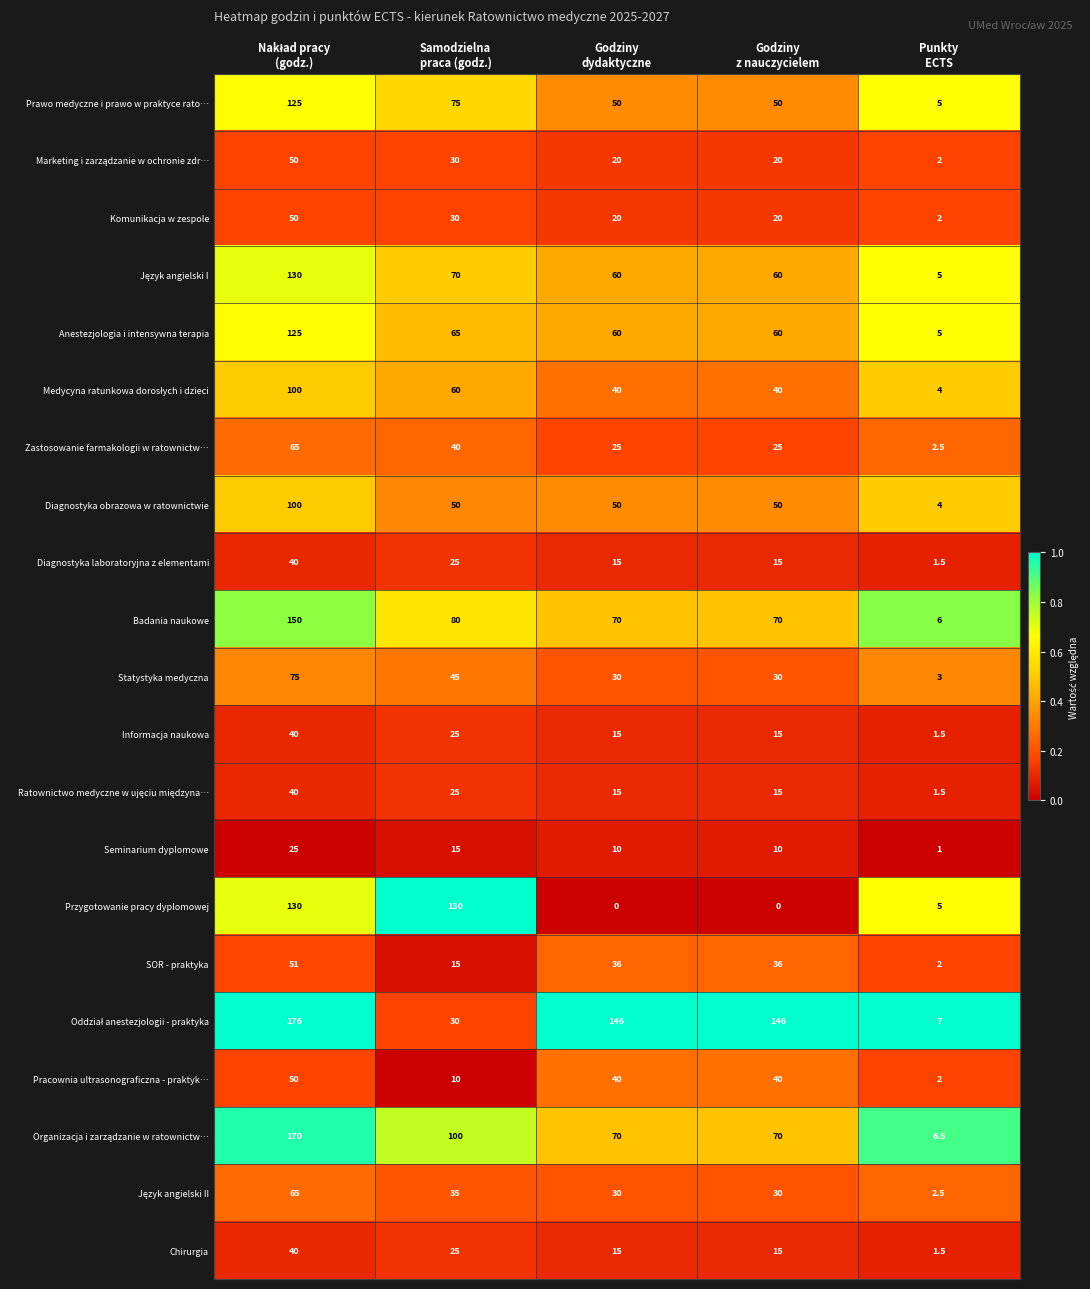

What is the greatest value displayed?

176.0